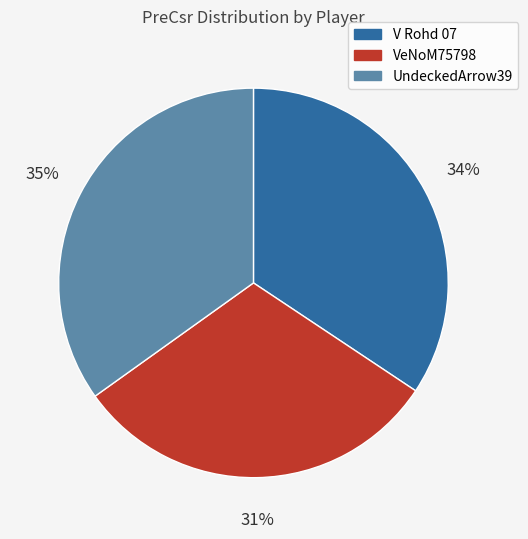

Rank the categories by value from highest to lowest.

UndeckedArrow39, V Rohd 07, VeNoM75798